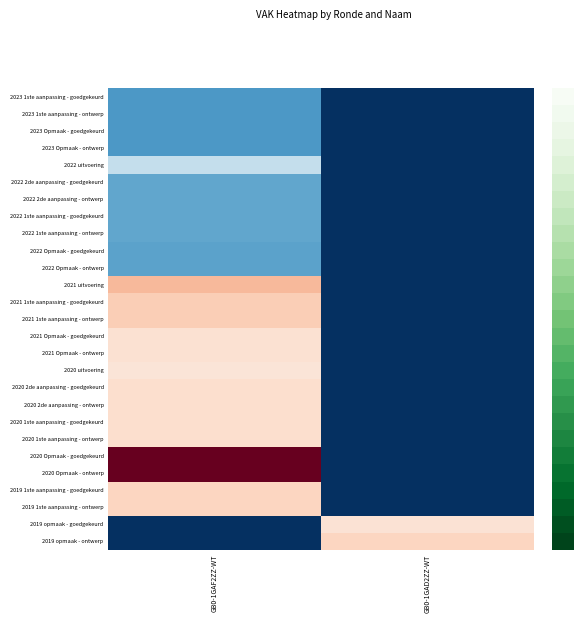

Reading left to right, extract all data points from this chart.

2023 1ste aanpassing - goedgekeurd: GB0-1GAF2ZZ-WT=2544	GB0-1GAD2ZZ-WT=0
2023 1ste aanpassing - ontwerp: GB0-1GAF2ZZ-WT=2544	GB0-1GAD2ZZ-WT=0
2023 Opmaak - goedgekeurd: GB0-1GAF2ZZ-WT=2525	GB0-1GAD2ZZ-WT=0
2023 Opmaak - ontwerp: GB0-1GAF2ZZ-WT=2525	GB0-1GAD2ZZ-WT=0
2022 uitvoering: GB0-1GAF2ZZ-WT=4565	GB0-1GAD2ZZ-WT=0
2022 2de aanpassing - goedgekeurd: GB0-1GAF2ZZ-WT=2867	GB0-1GAD2ZZ-WT=0
2022 2de aanpassing - ontwerp: GB0-1GAF2ZZ-WT=2867	GB0-1GAD2ZZ-WT=0
2022 1ste aanpassing - goedgekeurd: GB0-1GAF2ZZ-WT=2867	GB0-1GAD2ZZ-WT=0
2022 1ste aanpassing - ontwerp: GB0-1GAF2ZZ-WT=2867	GB0-1GAD2ZZ-WT=0
2022 Opmaak - goedgekeurd: GB0-1GAF2ZZ-WT=2793	GB0-1GAD2ZZ-WT=0
2022 Opmaak - ontwerp: GB0-1GAF2ZZ-WT=2793	GB0-1GAD2ZZ-WT=0
2021 uitvoering: GB0-1GAF2ZZ-WT=7918	GB0-1GAD2ZZ-WT=0
2021 1ste aanpassing - goedgekeurd: GB0-1GAF2ZZ-WT=7452	GB0-1GAD2ZZ-WT=0
2021 1ste aanpassing - ontwerp: GB0-1GAF2ZZ-WT=7452	GB0-1GAD2ZZ-WT=0
2021 Opmaak - goedgekeurd: GB0-1GAF2ZZ-WT=6898	GB0-1GAD2ZZ-WT=0
2021 Opmaak - ontwerp: GB0-1GAF2ZZ-WT=6898	GB0-1GAD2ZZ-WT=0
2020 uitvoering: GB0-1GAF2ZZ-WT=6756	GB0-1GAD2ZZ-WT=0
2020 2de aanpassing - goedgekeurd: GB0-1GAF2ZZ-WT=6966	GB0-1GAD2ZZ-WT=0
2020 2de aanpassing - ontwerp: GB0-1GAF2ZZ-WT=6966	GB0-1GAD2ZZ-WT=0
2020 1ste aanpassing - goedgekeurd: GB0-1GAF2ZZ-WT=6966	GB0-1GAD2ZZ-WT=0
2020 1ste aanpassing - ontwerp: GB0-1GAF2ZZ-WT=6966	GB0-1GAD2ZZ-WT=0
2020 Opmaak - goedgekeurd: GB0-1GAF2ZZ-WT=11940	GB0-1GAD2ZZ-WT=0
2020 Opmaak - ontwerp: GB0-1GAF2ZZ-WT=11940	GB0-1GAD2ZZ-WT=0
2019 1ste aanpassing - goedgekeurd: GB0-1GAF2ZZ-WT=7258	GB0-1GAD2ZZ-WT=0
2019 1ste aanpassing - ontwerp: GB0-1GAF2ZZ-WT=7258	GB0-1GAD2ZZ-WT=0
2019 opmaak - goedgekeurd: GB0-1GAF2ZZ-WT=0	GB0-1GAD2ZZ-WT=6836
2019 opmaak - ontwerp: GB0-1GAF2ZZ-WT=0	GB0-1GAD2ZZ-WT=7243